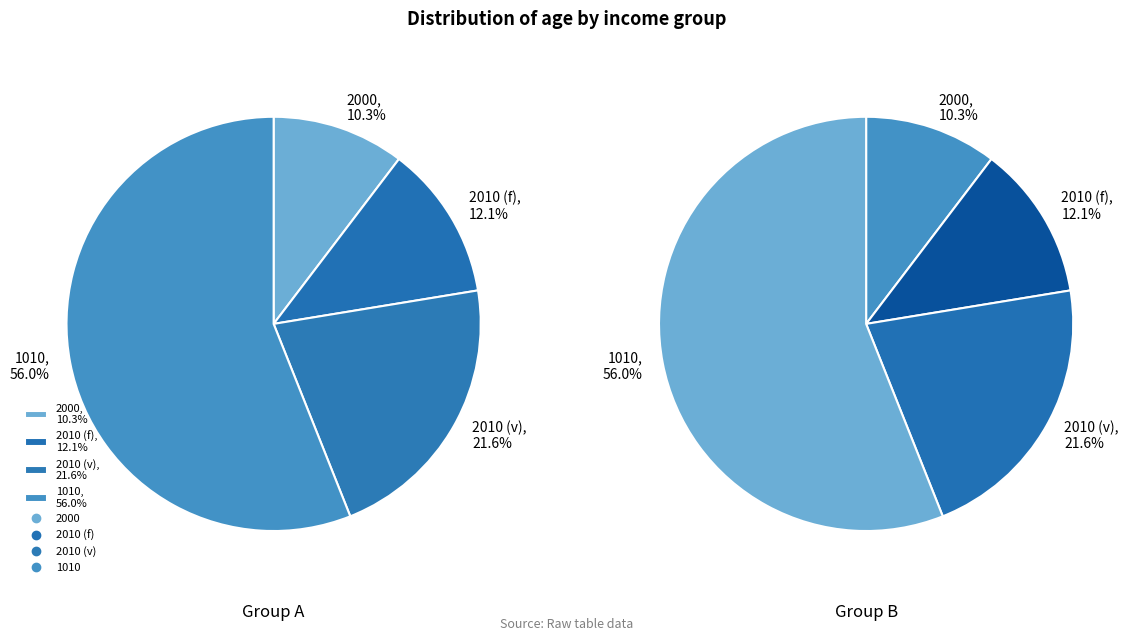

The 2000 slice represents 10% of the pie. True or false?

True